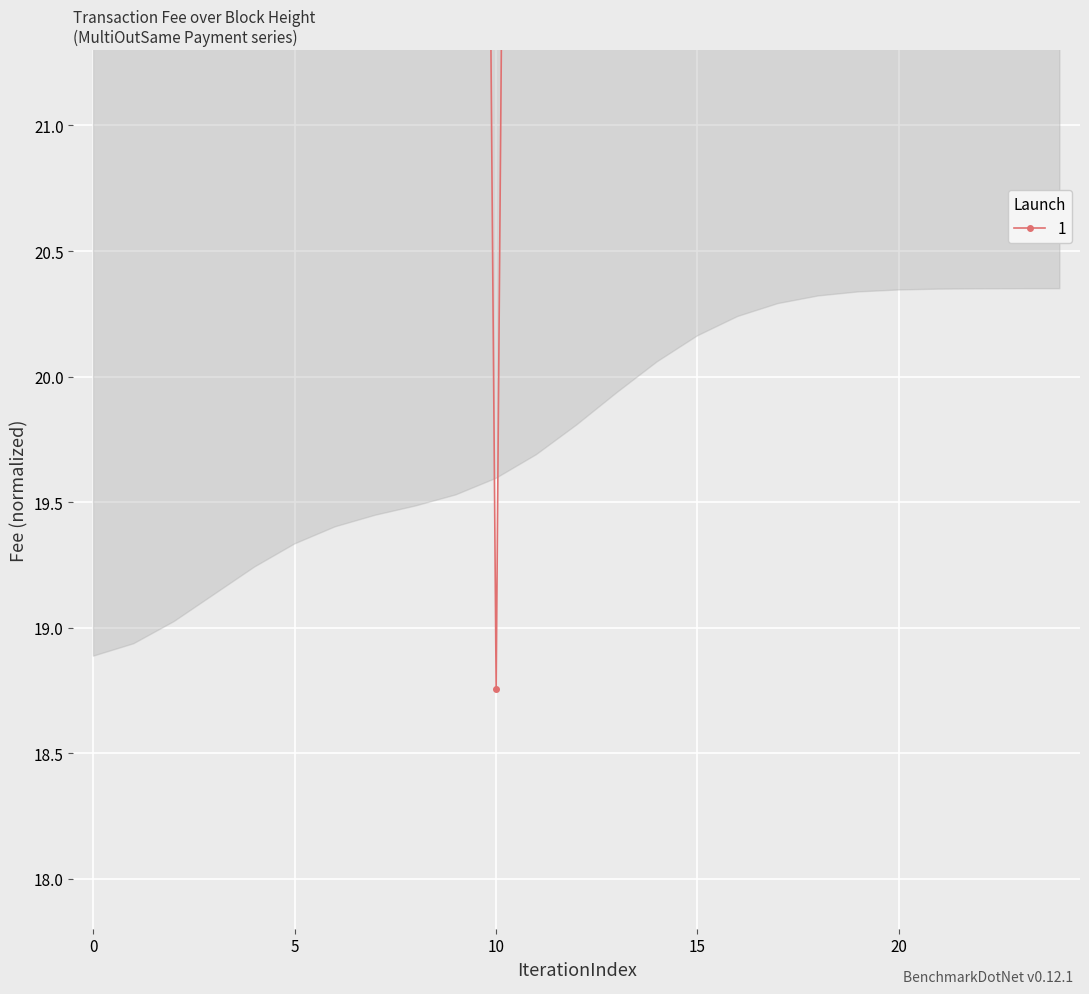

Reading left to right, extract all data points from this chart.

35.4	35.4	38.5	38.5	38.5	38.5	38.5	38.5	38.5	38.5	18.8	38.5	38.5	38.5	38.5	38.5	38.5	38.5	38.5	38.5	38.5	38.5	38.5	38.5	38.5